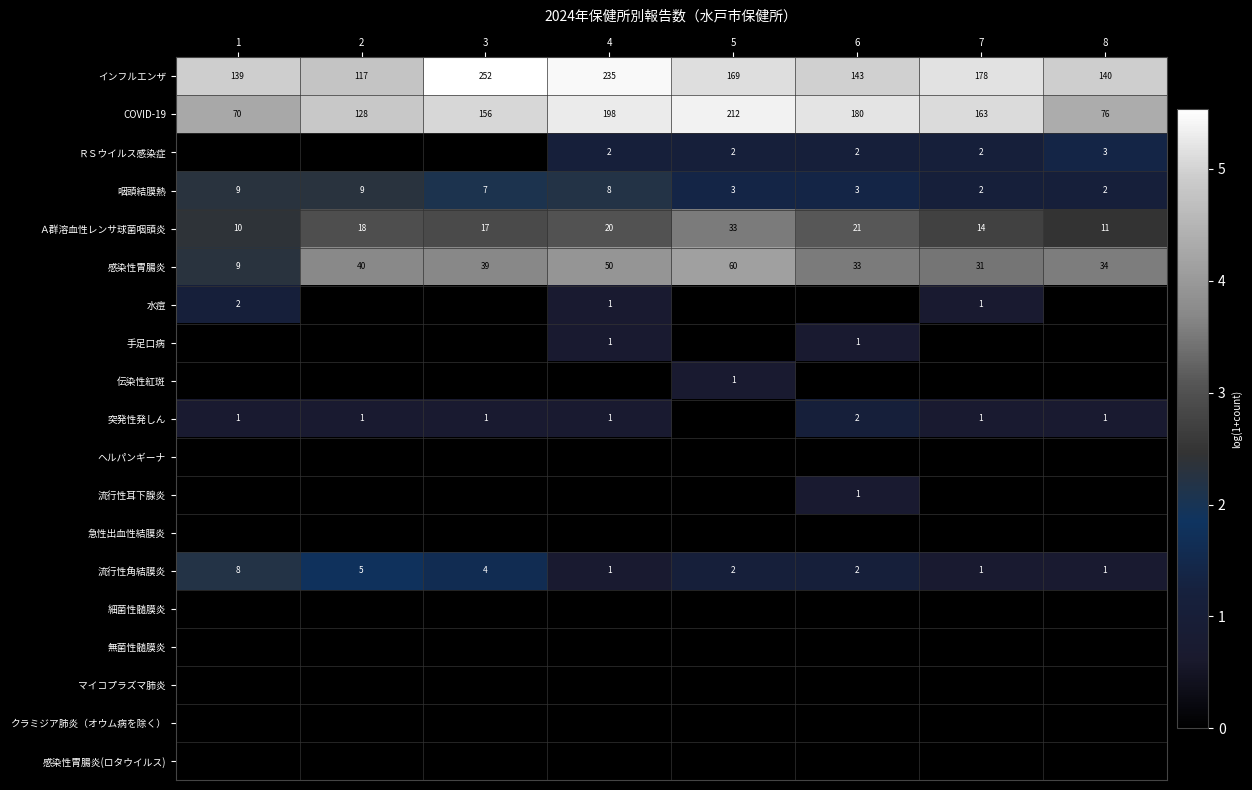

What is the sum of all 感染性胃腸炎 values?

296